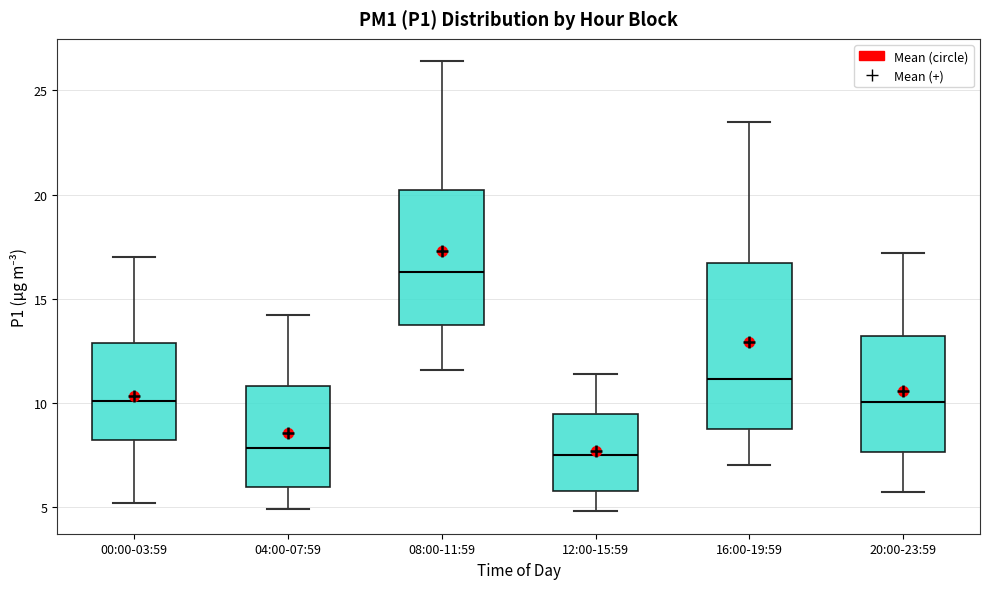

Reading left to right, read every box against the y-axis: the position of its median line, the range the box covers, and the ends of its whiskers. The values are not printed on the chart, so give them approximately, as read against the axis.

00:00-03:59: median 10.0, box 8.0 to 13.0, whiskers 5.0 to 17.0
04:00-07:59: median 8.0, box 6.0 to 11.0, whiskers 5.0 to 14.0
08:00-11:59: median 16.5, box 13.5 to 20.0, whiskers 11.5 to 26.5
12:00-15:59: median 7.5, box 6.0 to 9.5, whiskers 5.0 to 11.5
16:00-19:59: median 11.0, box 9.0 to 16.5, whiskers 7.0 to 23.5
20:00-23:59: median 10.0, box 7.5 to 13.0, whiskers 5.5 to 17.0